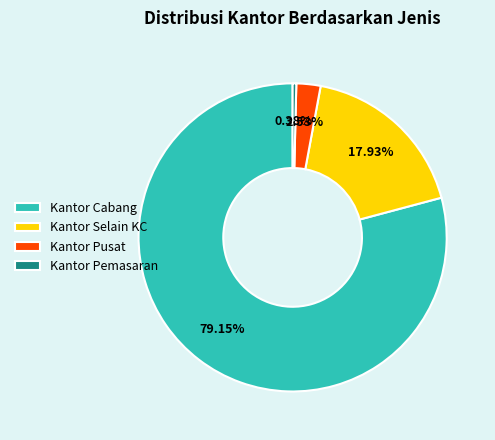

Rank the categories by value from highest to lowest.

Kantor Cabang, Kantor Selain KC, Kantor Pusat, Kantor Pemasaran